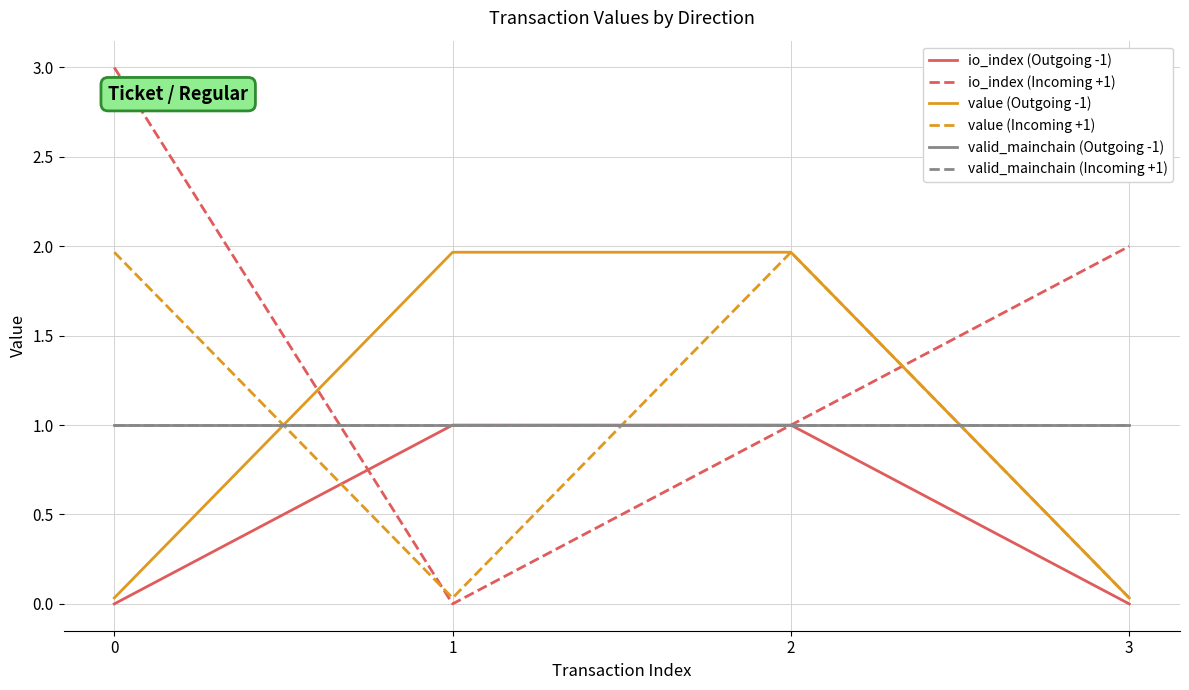

Is this an area chart (filled region under the line)?

No